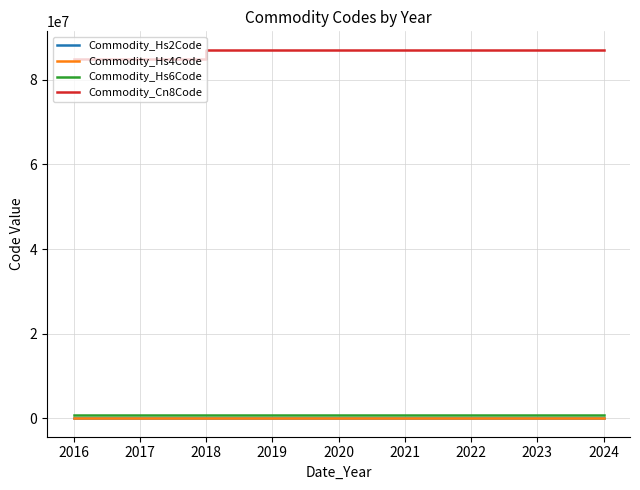

What is the minimum value shown in the chart?

84